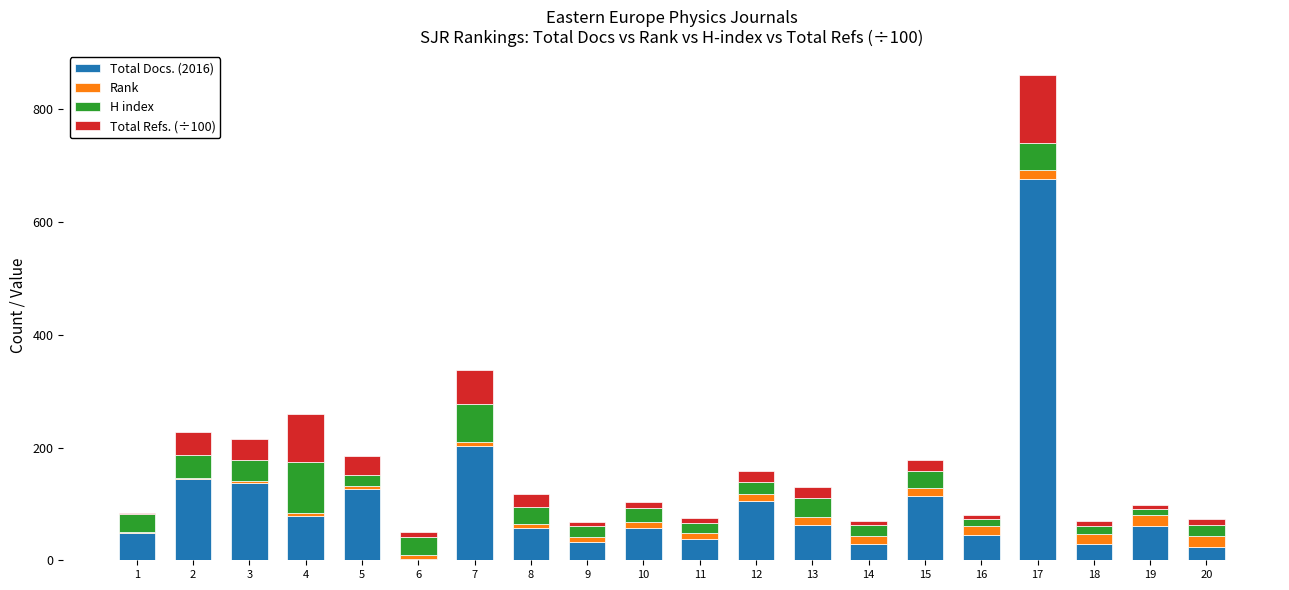

What is the average value of the Total Docs. (2016) series?

103.5